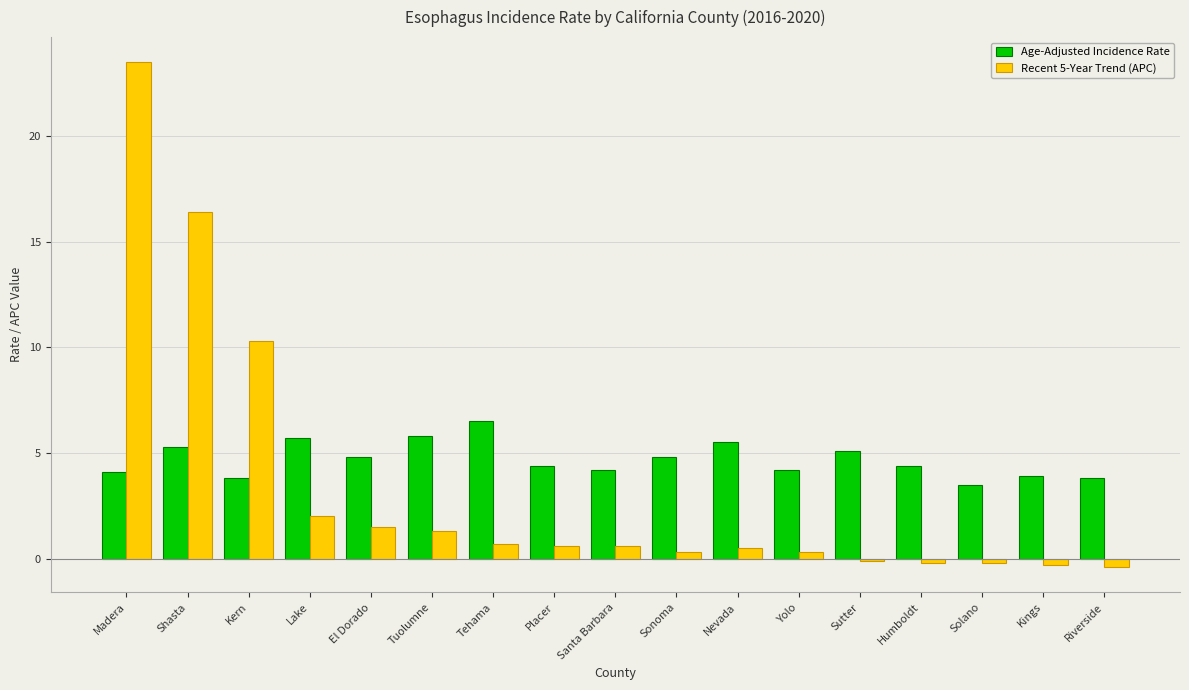

True or false: Recent 5-Year Trend (APC) has a value of 6.0 at Kern.

False